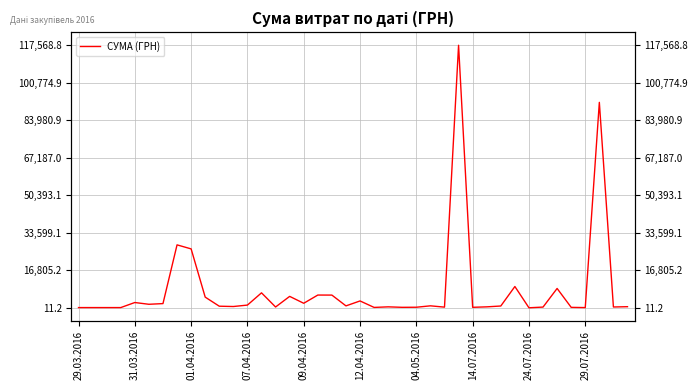

What is the sum of all values?

330564.5